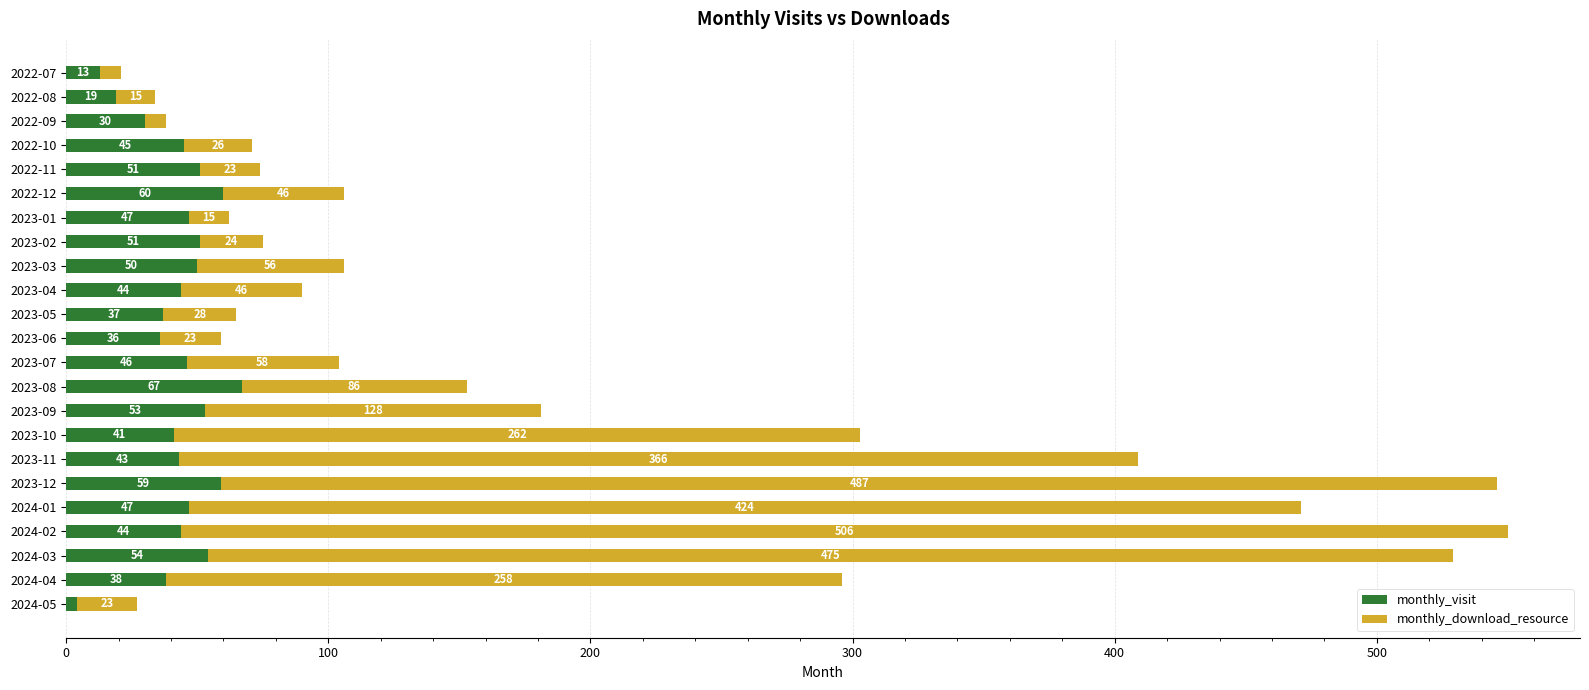

What is the difference between the maximum and minimum values in the monthly_visit series?

63